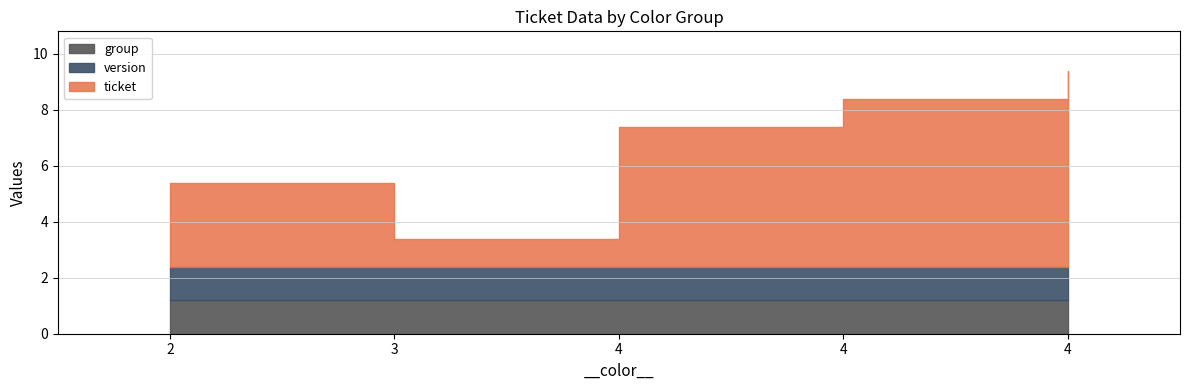

True or false: version and group intersect in this chart.

False